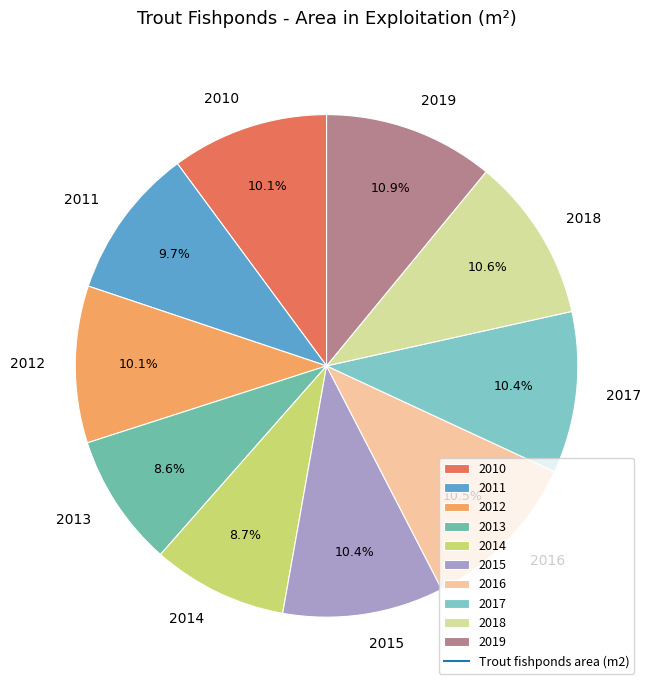

To the nearest percent, what portion does 2015 represent?

10%